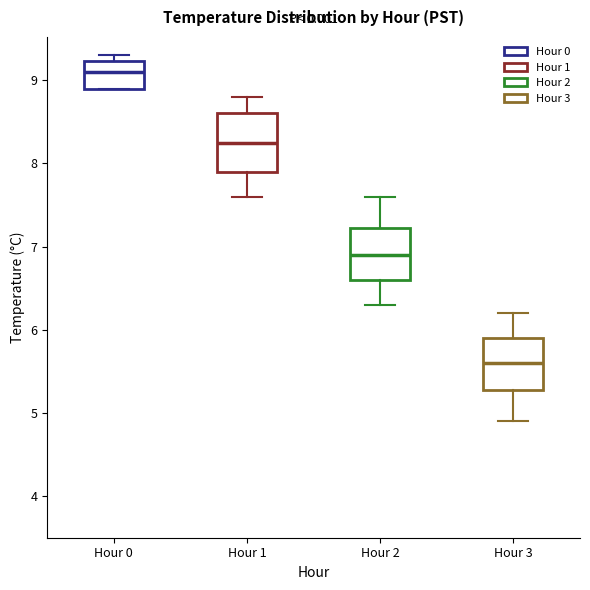

Reading left to right, read every box against the y-axis: the position of its median line, the range the box covers, and the ends of its whiskers. The values are not printed on the chart, so give them approximately, as read against the axis.

Hour 0: median 9.1, box 8.9 to 9.2, whiskers 8.9 to 9.3
Hour 1: median 8.3, box 7.9 to 8.6, whiskers 7.6 to 8.8
Hour 2: median 6.9, box 6.6 to 7.2, whiskers 6.3 to 7.6
Hour 3: median 5.6, box 5.3 to 5.9, whiskers 4.9 to 6.2